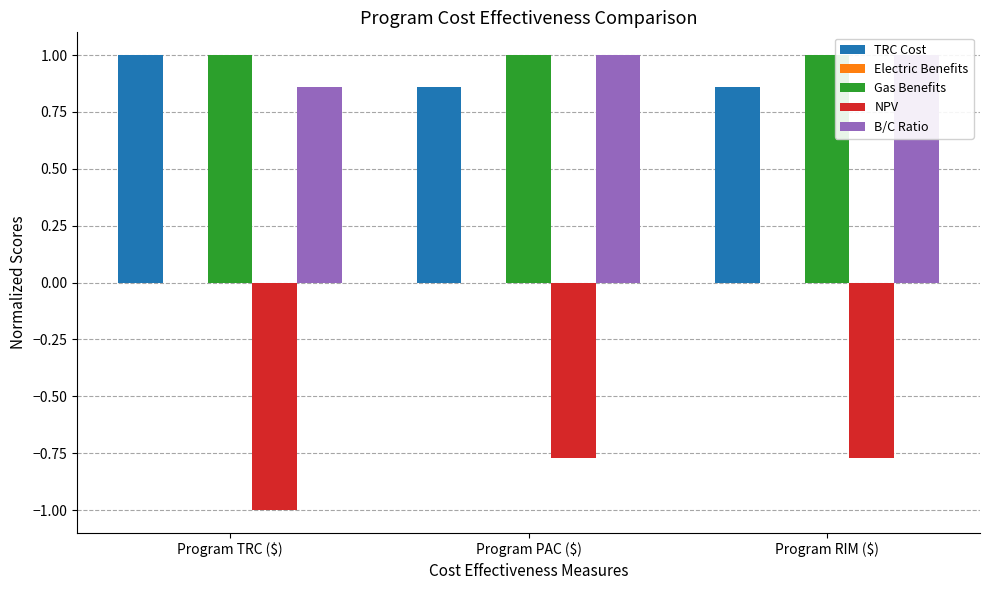

Reading left to right, extract all data points from this chart.

TRC Cost: Program TRC ($)=1.0	Program PAC ($)=0.9	Program RIM ($)=0.9
Electric Benefits: Program TRC ($)=0.0	Program PAC ($)=0.0	Program RIM ($)=0.0
Gas Benefits: Program TRC ($)=1.0	Program PAC ($)=1.0	Program RIM ($)=1.0
NPV: Program TRC ($)=-1.0	Program PAC ($)=-0.8	Program RIM ($)=-0.8
B/C Ratio: Program TRC ($)=0.9	Program PAC ($)=1.0	Program RIM ($)=1.0